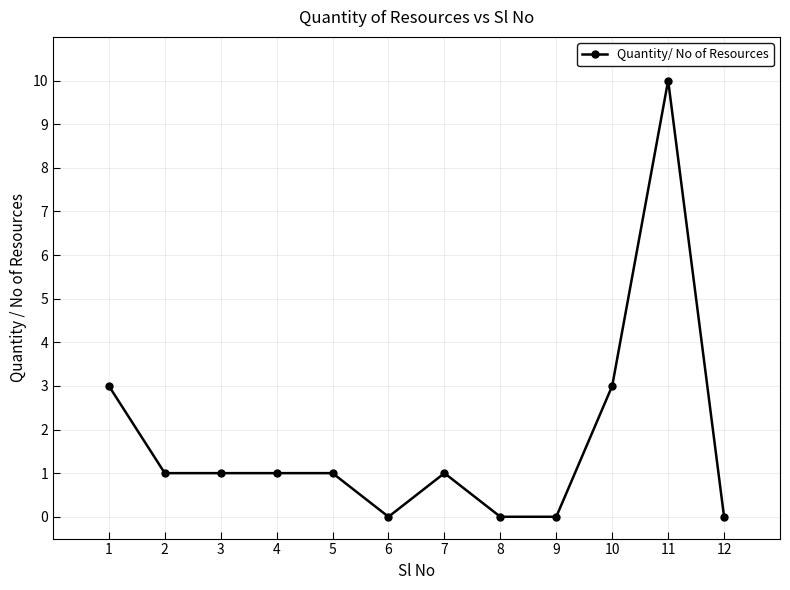

True or false: there are more than 1 points higher than both neighbors.

True